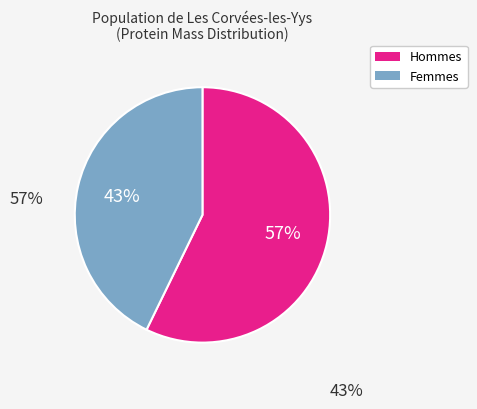

To the nearest percent, what is the average slice percentage?

50%